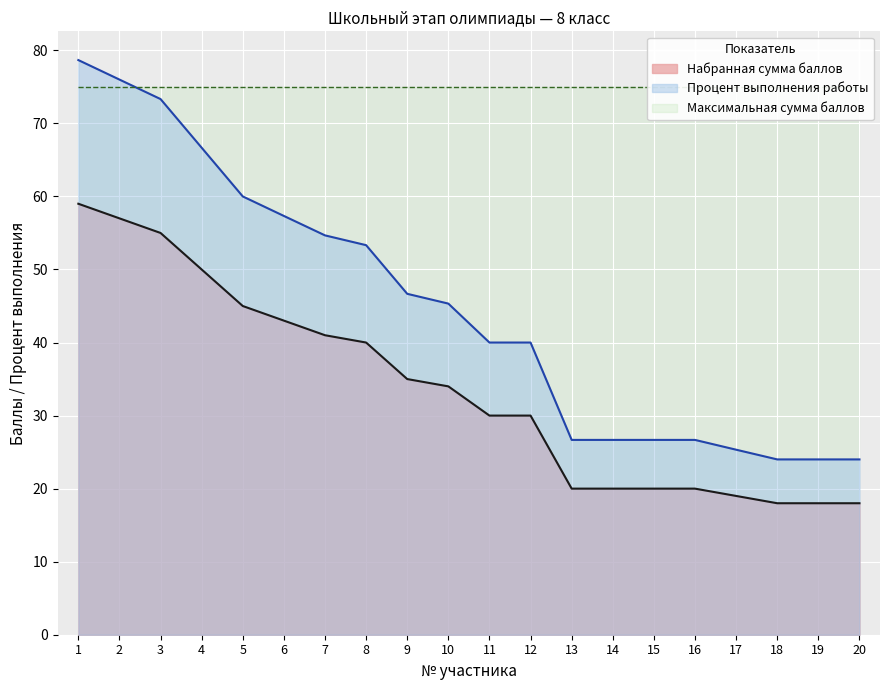

What is the difference between the highest and lowest values at 11?

10.0